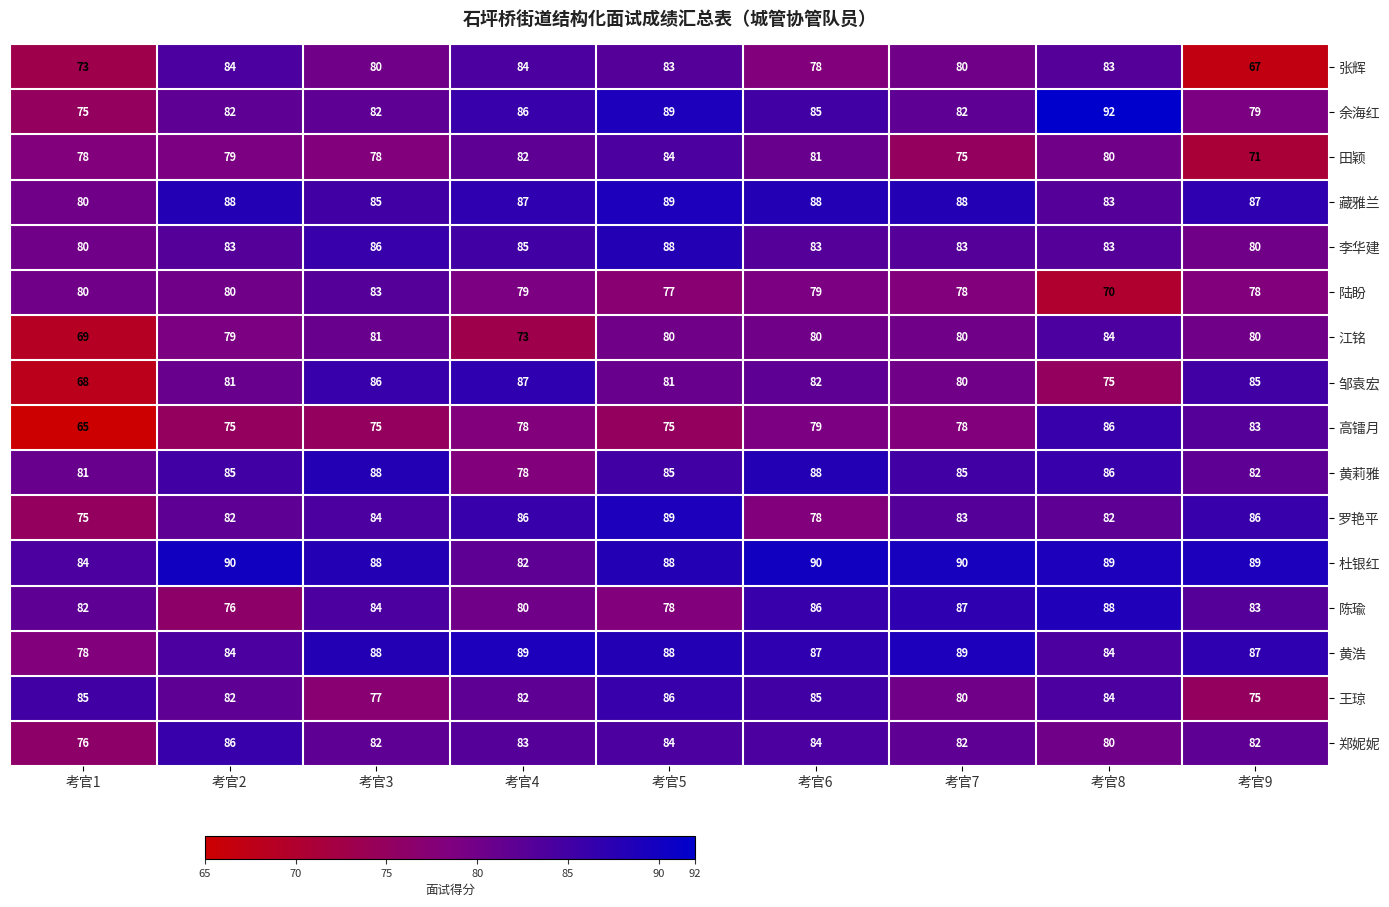

Which series has the largest range (max minus min)?

高镭月